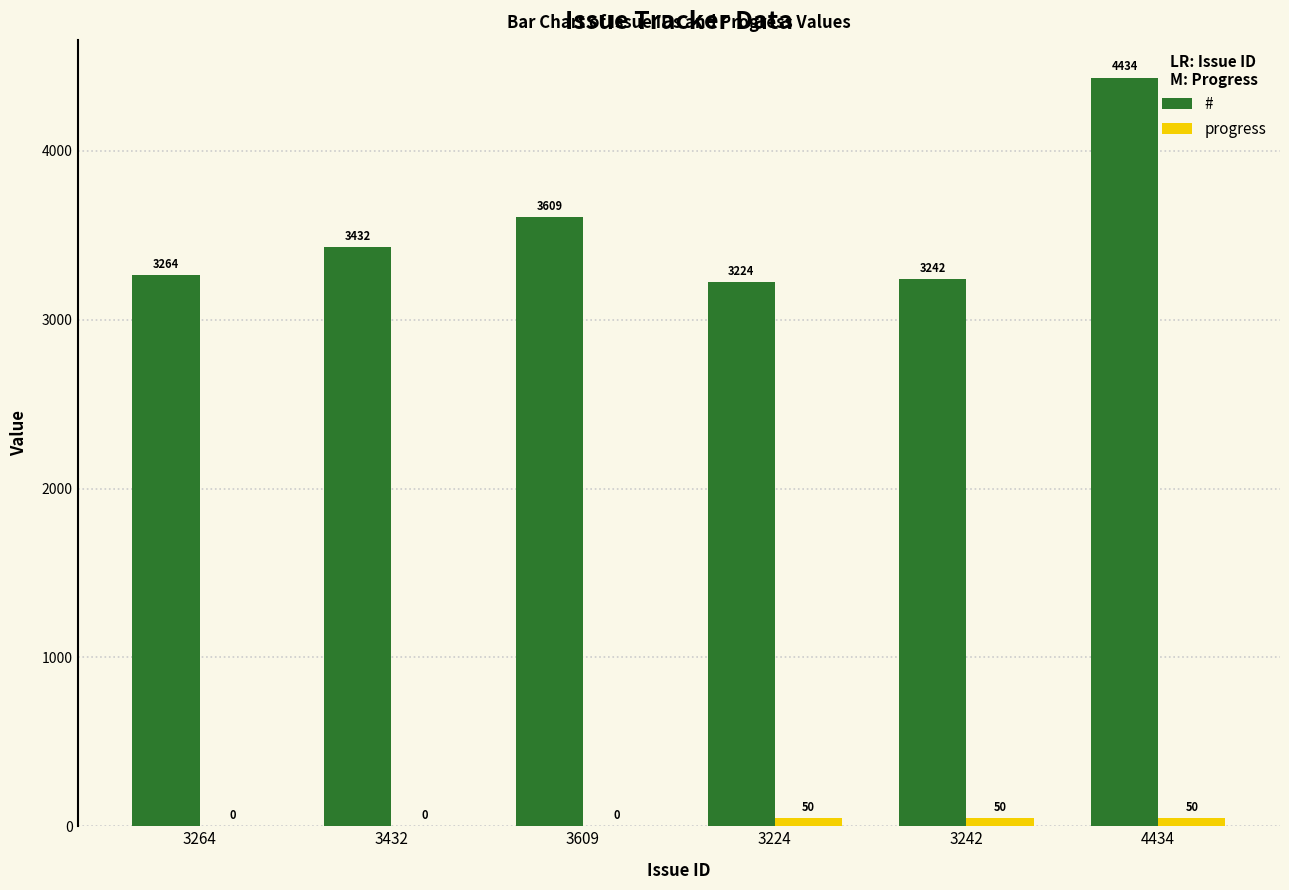

What is the sum of all # values?

21205